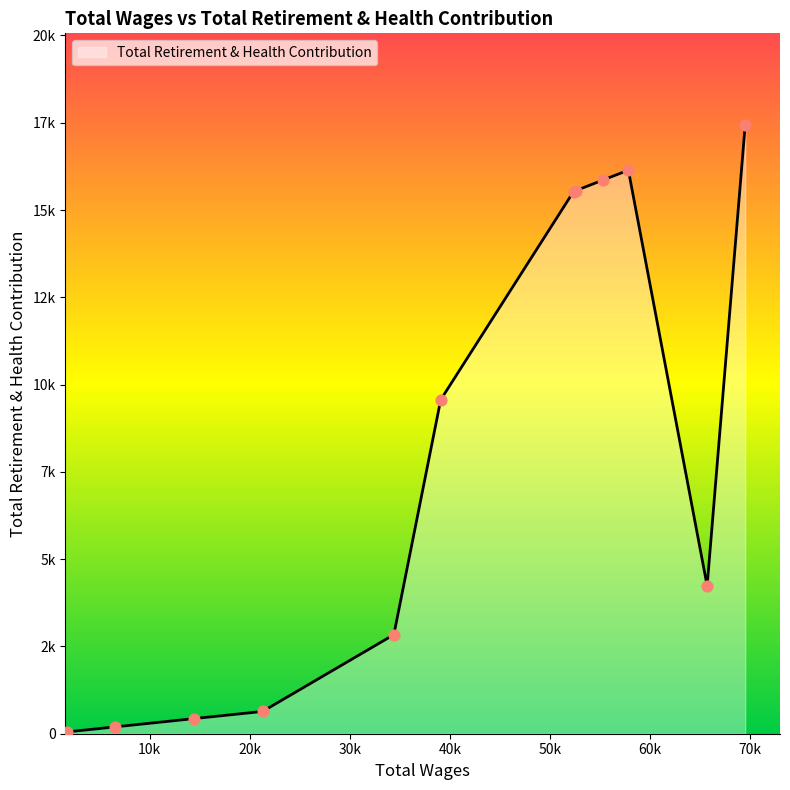

Is this an area chart (filled region under the line)?

Yes